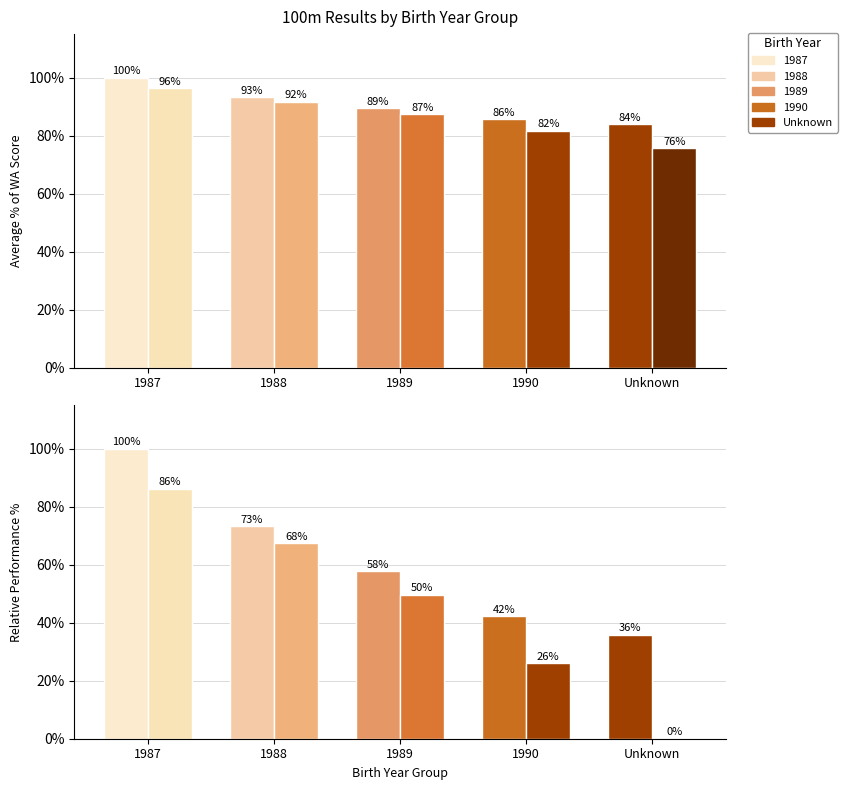

What is the difference between the maximum and minimum values in the Round 1 series?

64.2